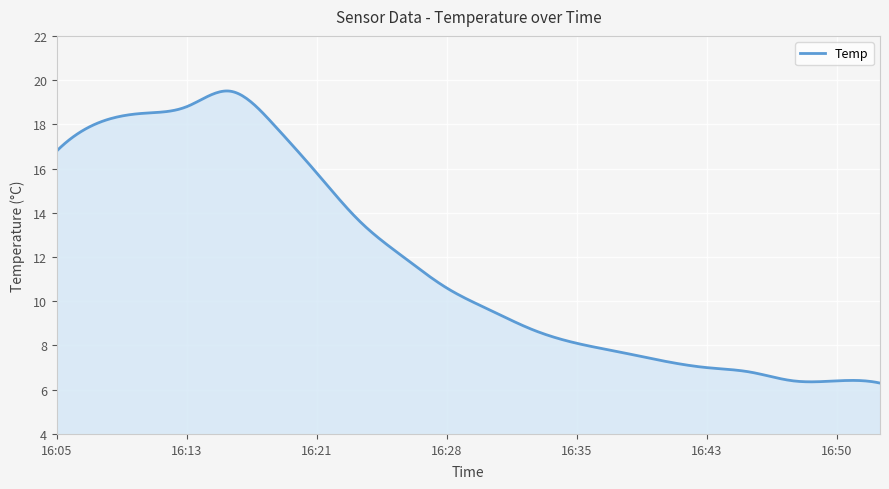

What is the greatest value displayed?

19.5